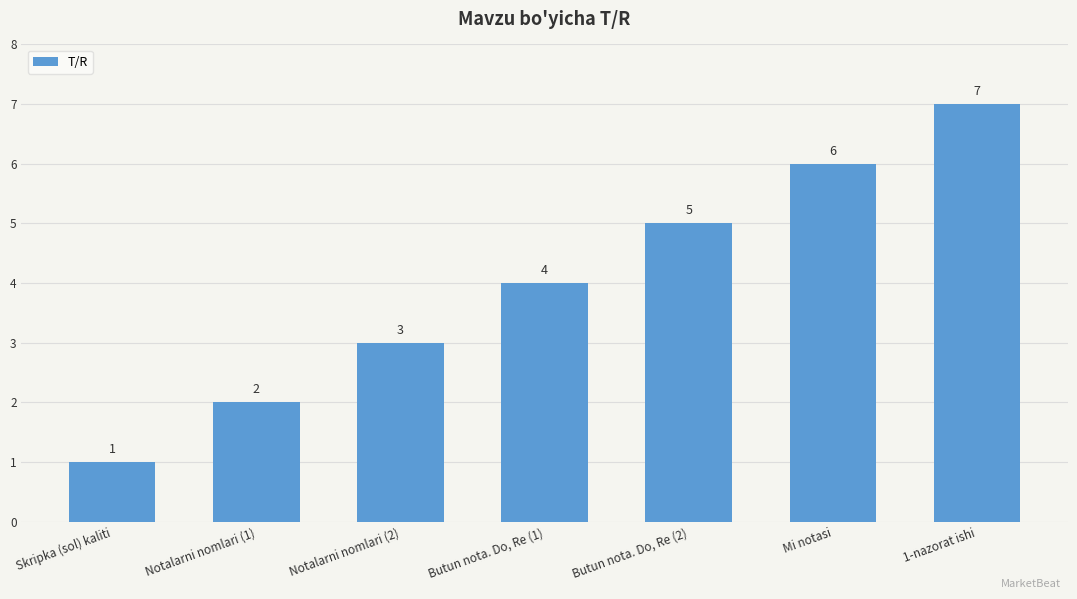

What is the label of the 1st bar from the left?

Skripka (sol) kaliti